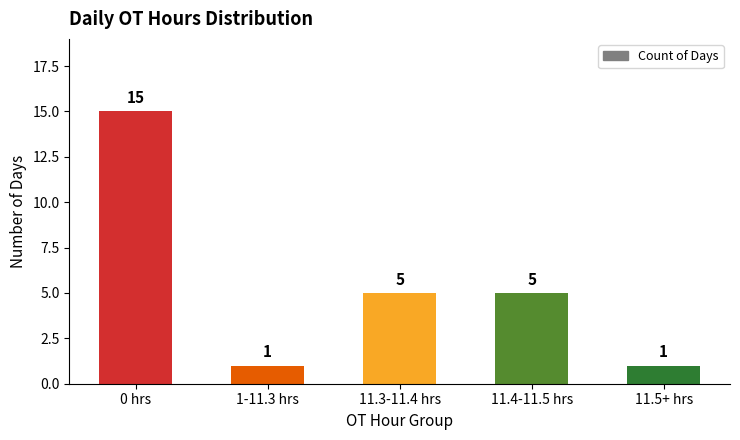

Between 11.3-11.4 hrs and 0 hrs, which is larger?

0 hrs